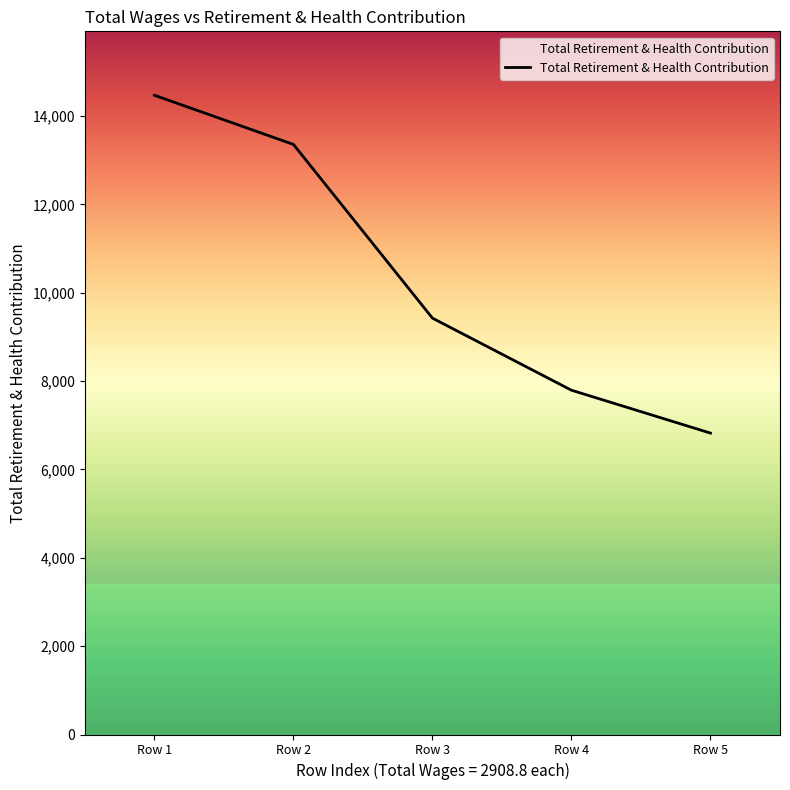

Reading right to left, extract all data points from this chart.

Row 5=6822.7	Row 4=7793.0	Row 3=9424.9	Row 2=13357.0	Row 1=14470.0